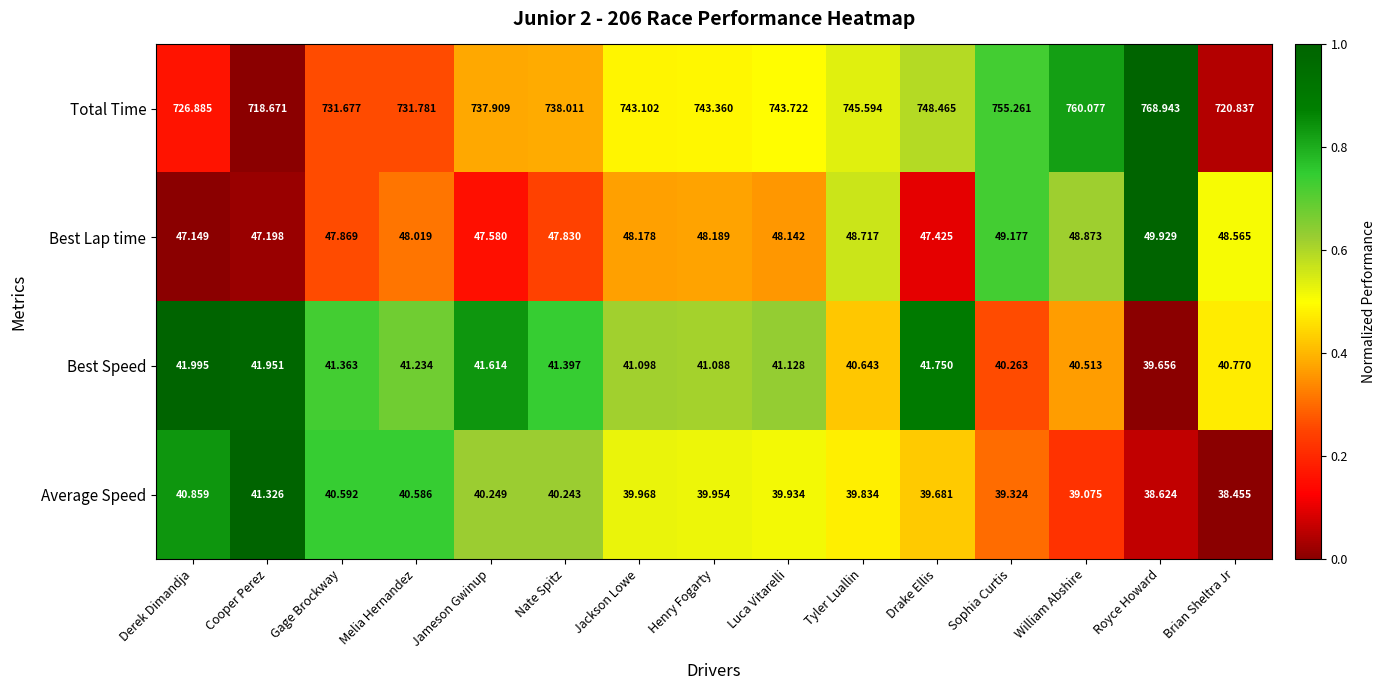

How many data points does each series have?

15